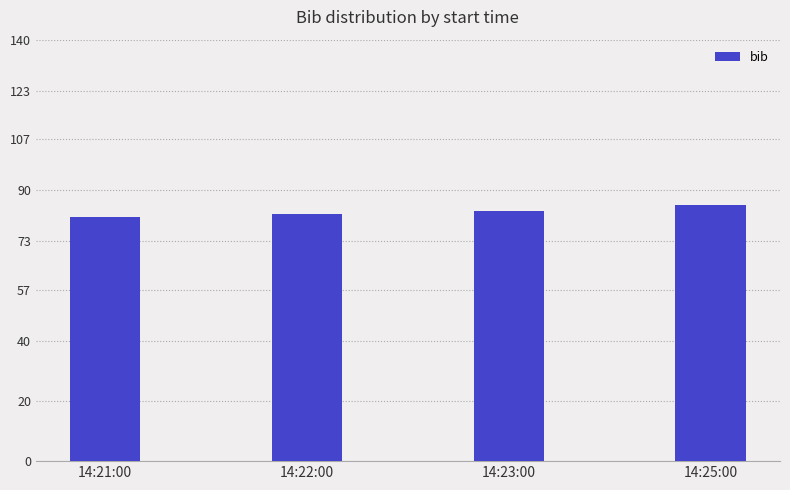

Approximately how many times larger is the value at 14:23:00 compared to 14:21:00?

1.0